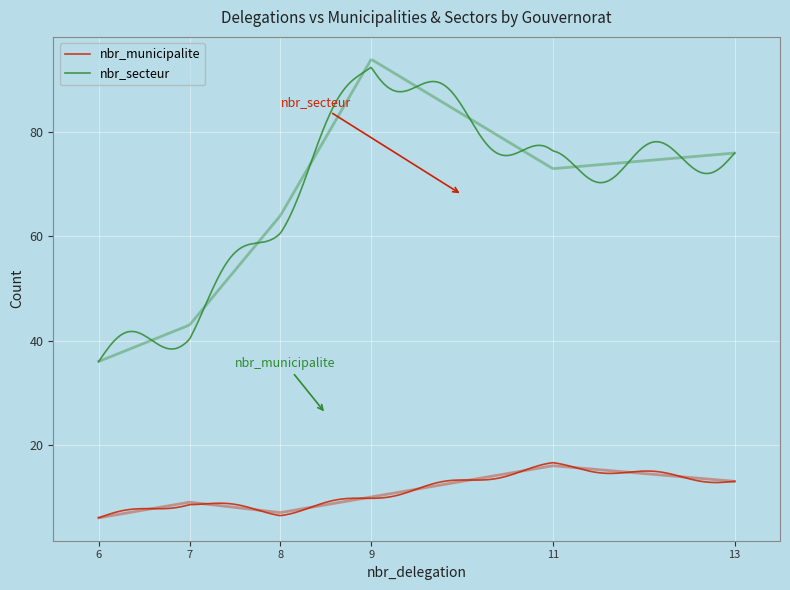

Which series has the largest total across all categories?

nbr_secteur